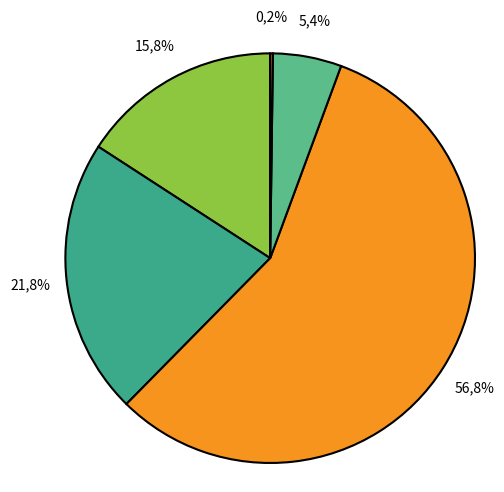

What percentage do 2023-534437 and 2023-535563 together represent?

78.5%